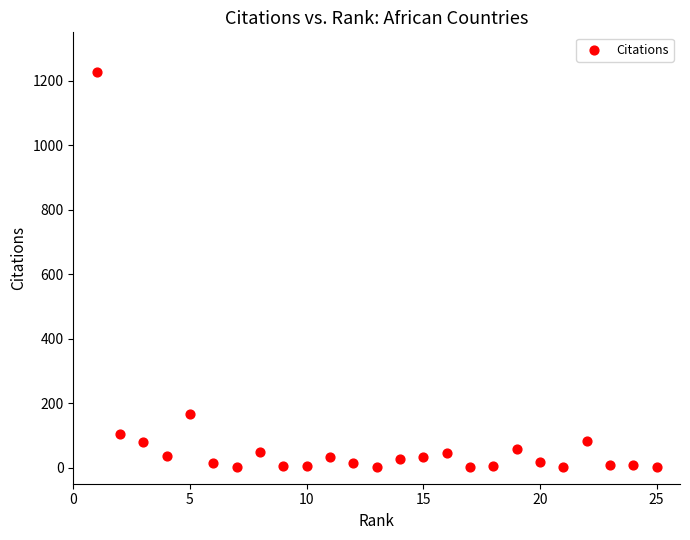

What Y value in the scatter plot is closest to 615?

167